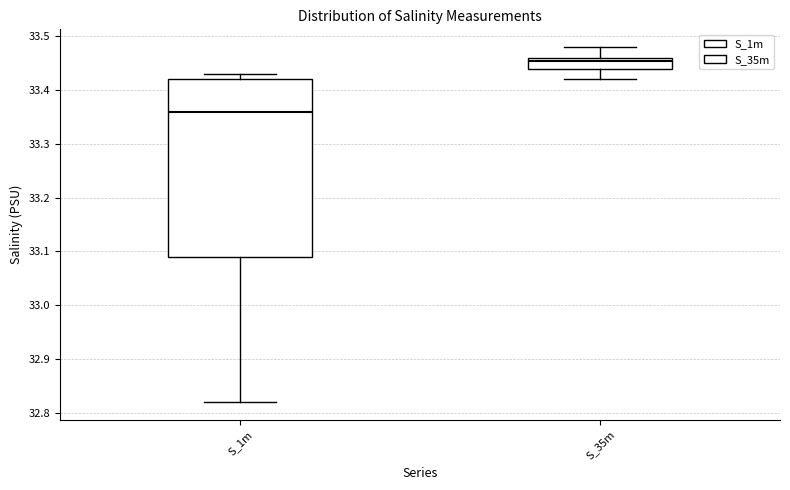

Reading left to right, read every box against the y-axis: the position of its median line, the range the box covers, and the ends of its whiskers. The values are not printed on the chart, so give them approximately, as read against the axis.

S_1m: median 33.36, box 33.09 to 33.42, whiskers 32.82 to 33.43
S_35m: median 33.46 (just below the box's upper edge), box 33.44 to 33.46, whiskers 33.42 to 33.48